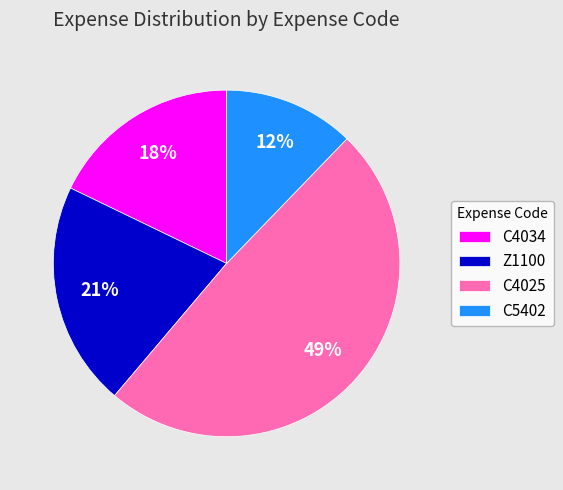

To the nearest percent, what percentage of the pie is Z1100?

21%